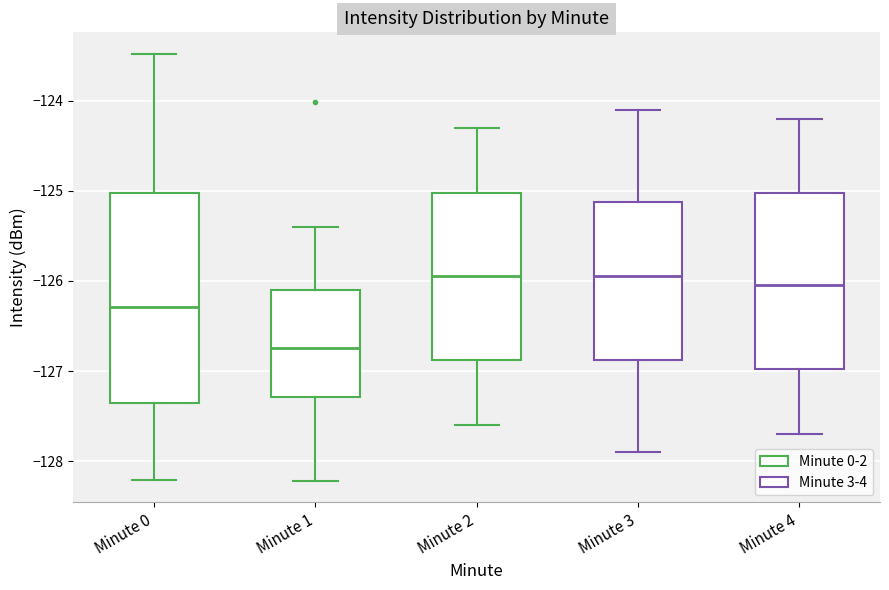

Reading left to right, read every box against the y-axis: the position of its median line, the range the box covers, and the ends of its whiskers. The values are not printed on the chart, so give them approximately, as read against the axis.

Minute 0: median -126.3, box -127.4 to -125.0, whiskers -128.2 to -123.5
Minute 1: median -126.7, box -127.3 to -126.1, whiskers -128.2 to -125.4
Minute 2: median -125.9, box -126.9 to -125.0, whiskers -127.6 to -124.3
Minute 3: median -125.9, box -126.9 to -125.1, whiskers -127.9 to -124.1
Minute 4: median -126.0, box -127.0 to -125.0, whiskers -127.7 to -124.2